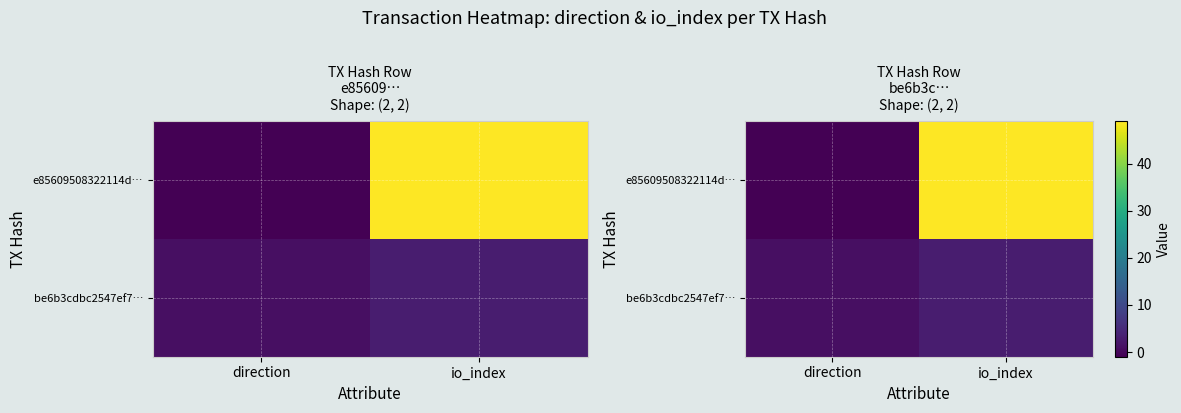

At which label does e85609508322114d… reach its peak?

io_index